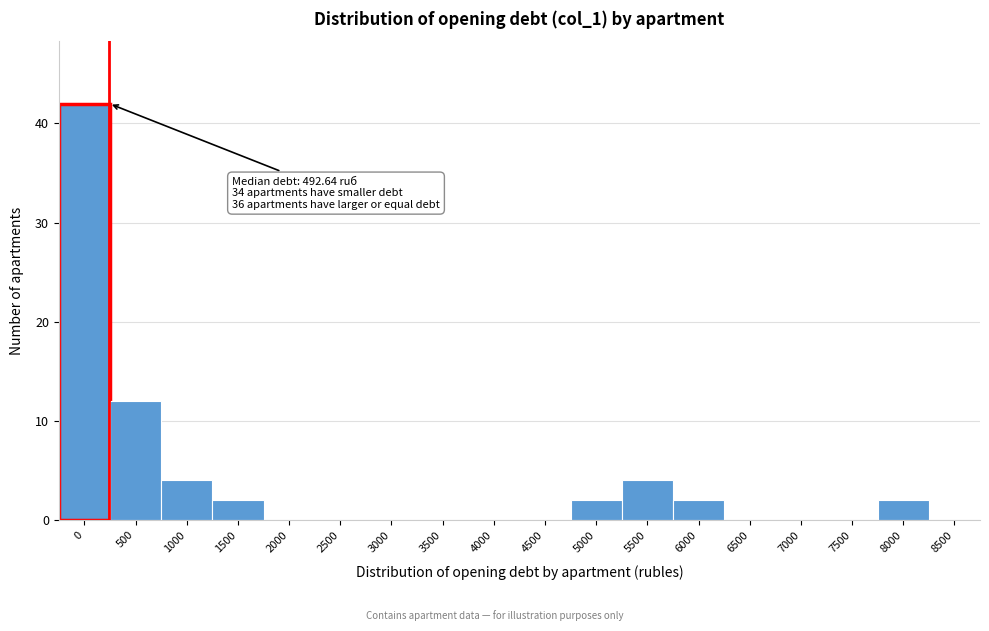

Reading left to right, what are all the values shown in this chart?

0=42	500=12	1000=4	1500=2	2000=0	2500=0	3000=0	3500=0	4000=0	4500=0	5000=2	5500=4	6000=2	6500=0	7000=0	7500=0	8000=2	8500=0